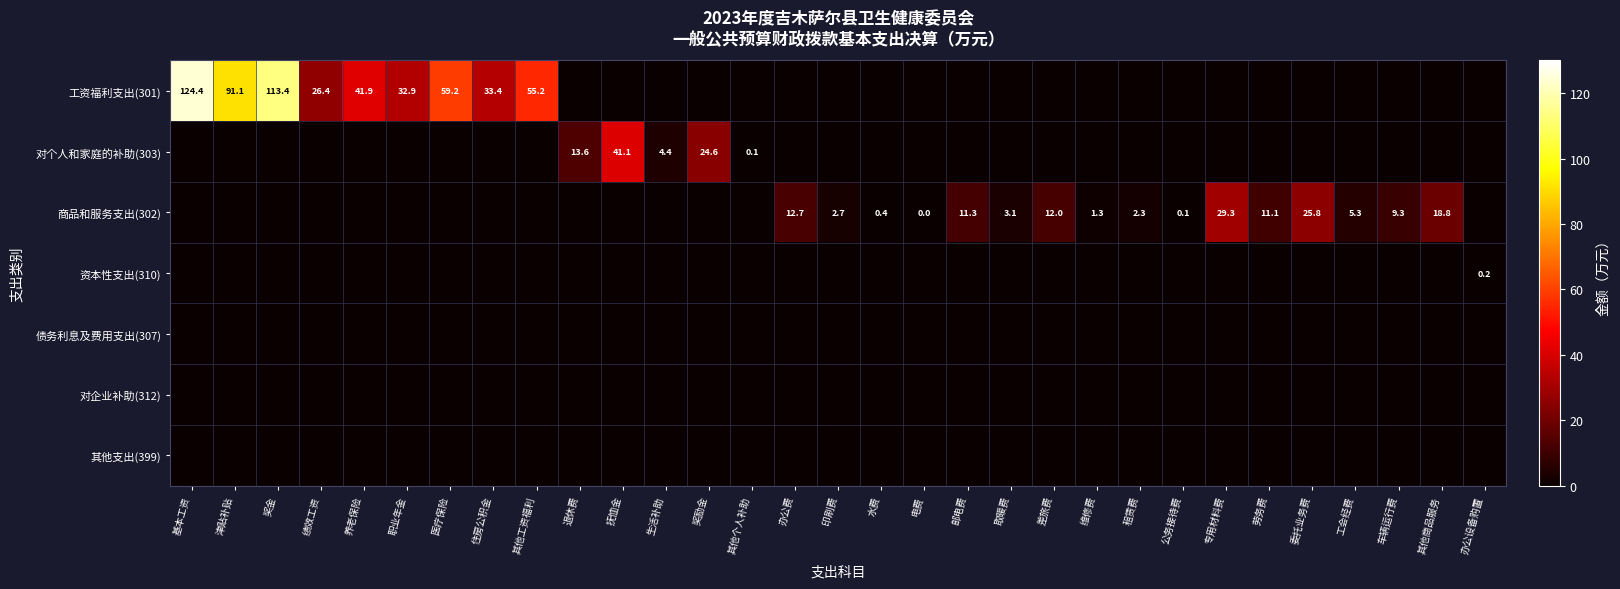

True or false: 工资福利支出(301) has a value of 32.9 at 职业年金.

True